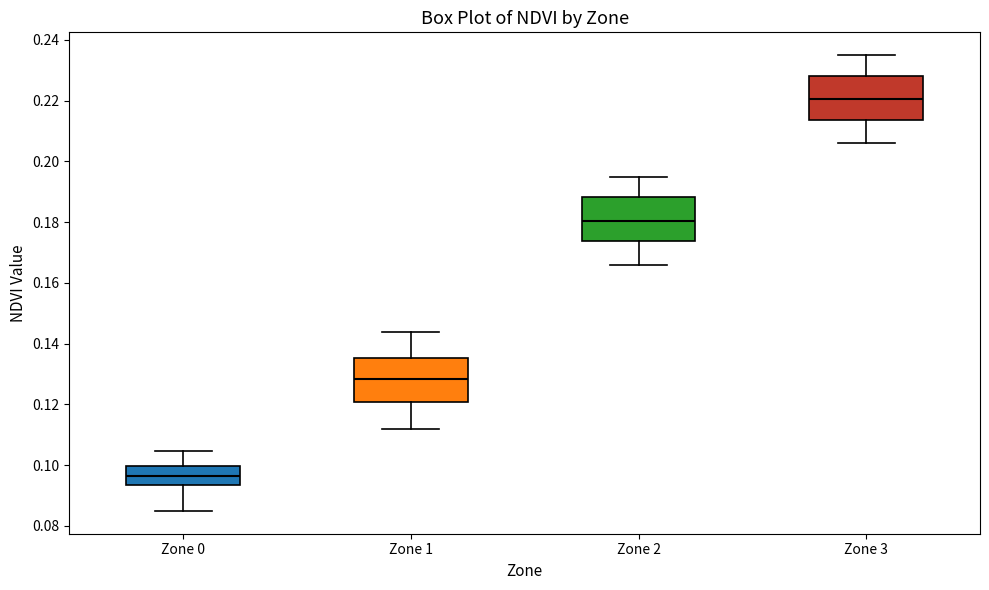

Where is the upper edge of the box for Zone 1 on the y-axis? The values are not printed on the chart, so give them approximately, as read against the axis.

0.136